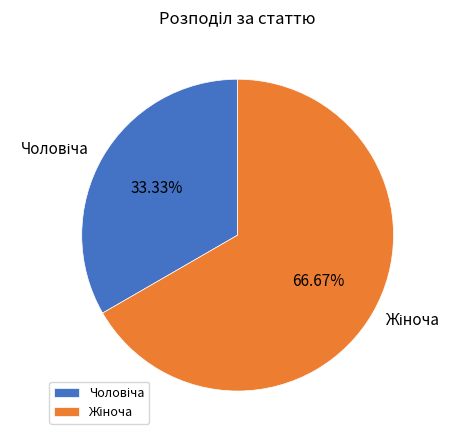

Is there any slice that represents more than half of the pie?

Yes